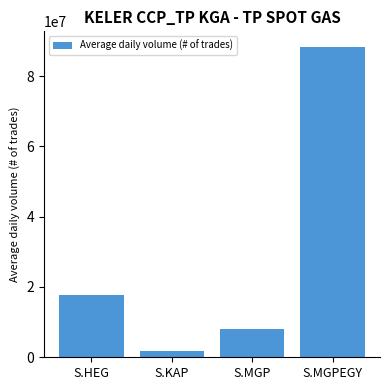

How many data points does each series have?

4